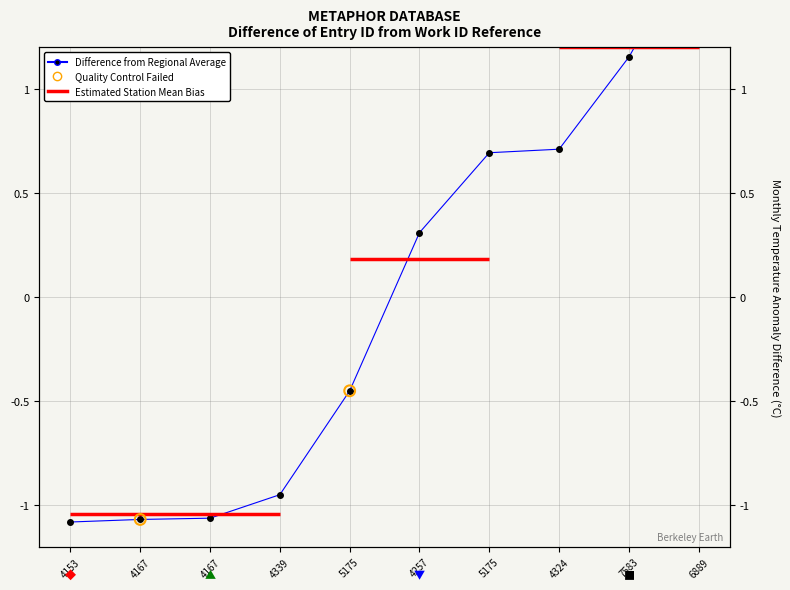

What is the change in value from 4339 to 6889?

+2.7